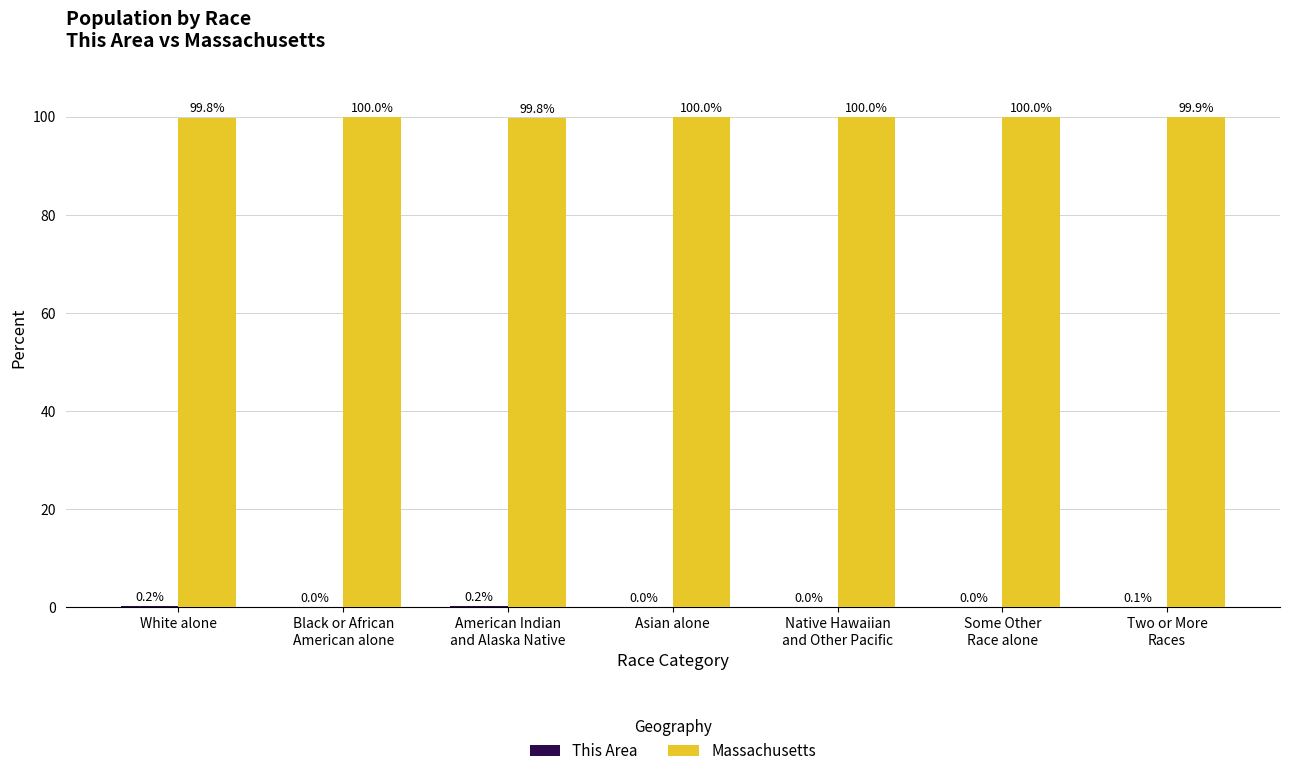

The Massachusetts series shows 99.8 at White alone. True or false?

True